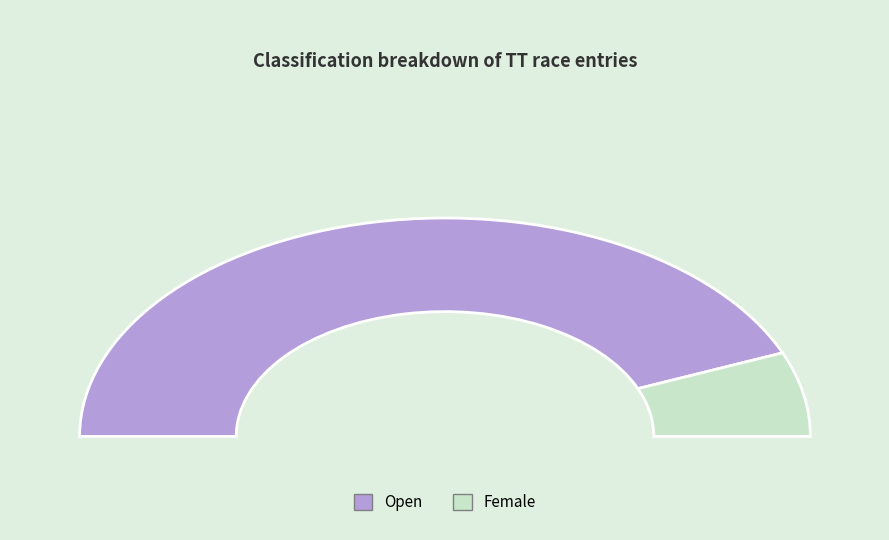

Combined, do Female and Open account for over 50%?

Yes